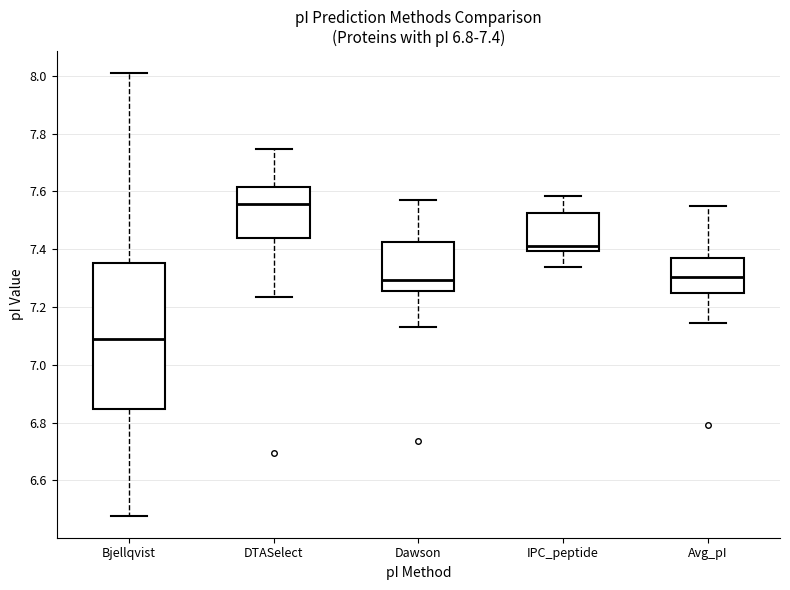

Which box's median line is the lowest?

Bjellqvist